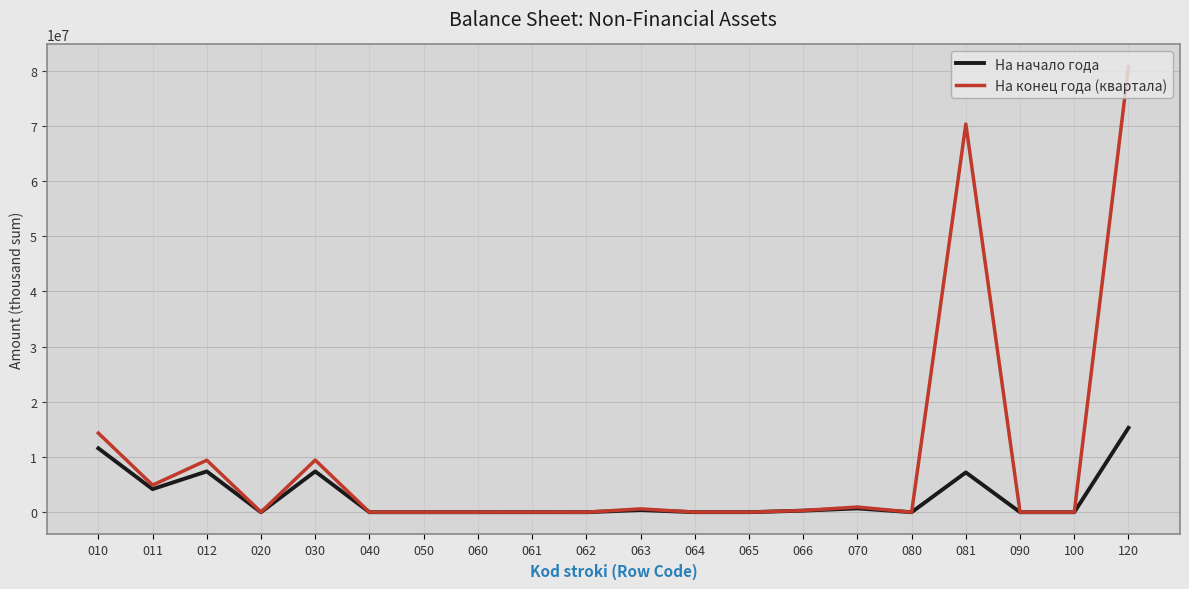

At which category is the sum across all series the highest?

120